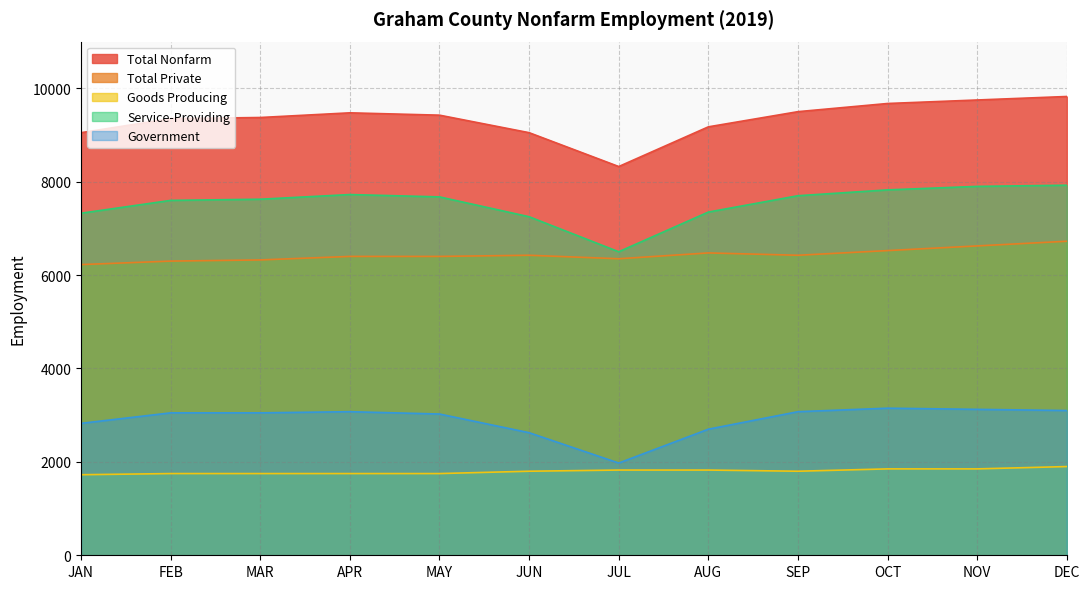

What is the difference between the highest and lowest values at JUN?

7250